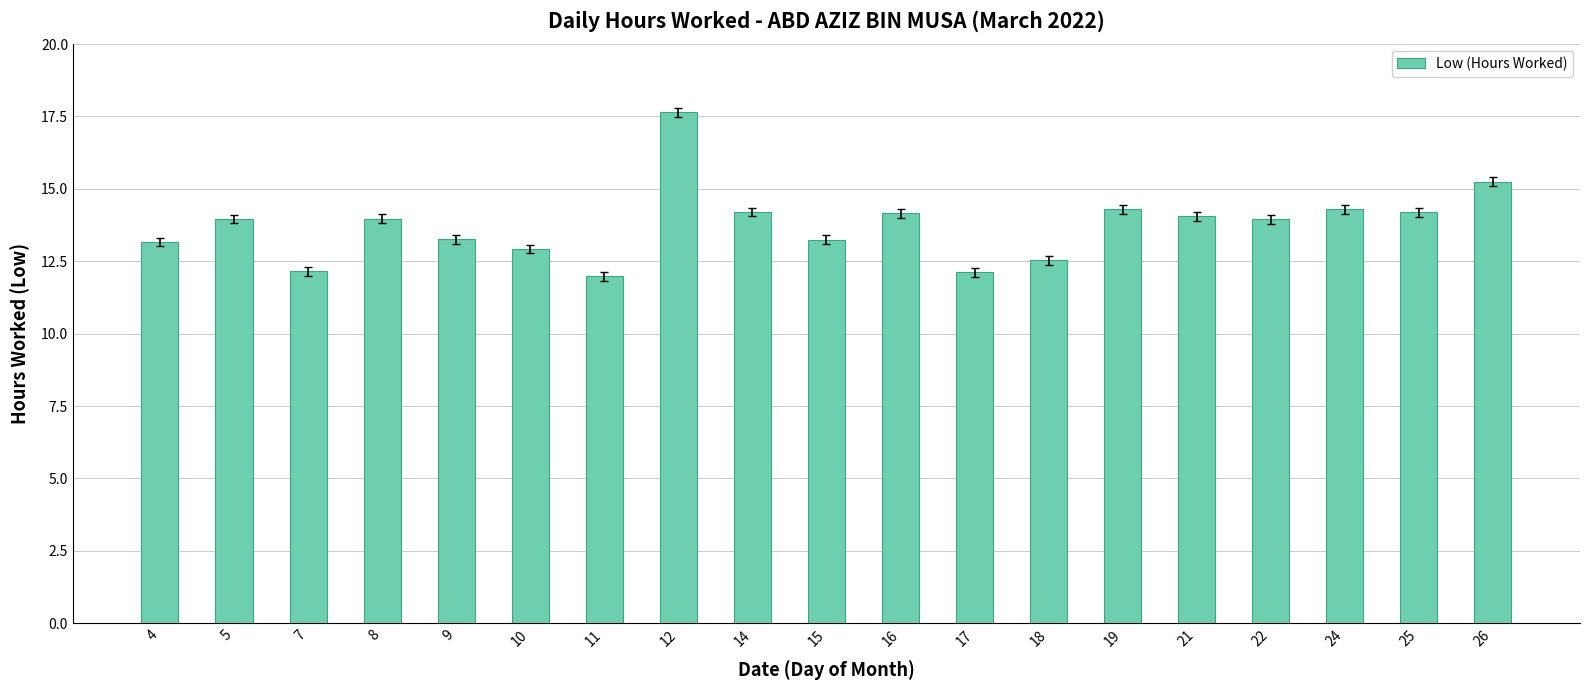

What is the value of the 14th bar from the left?

14.3